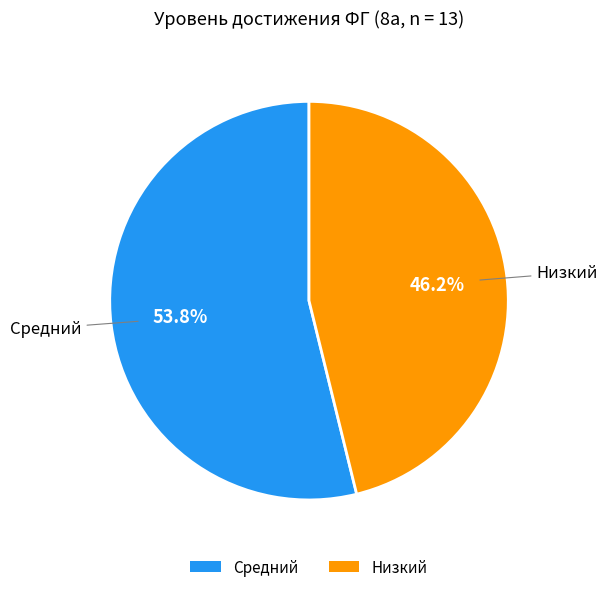

What is the ratio of the value at Низкий to the value at Средний?

0.9